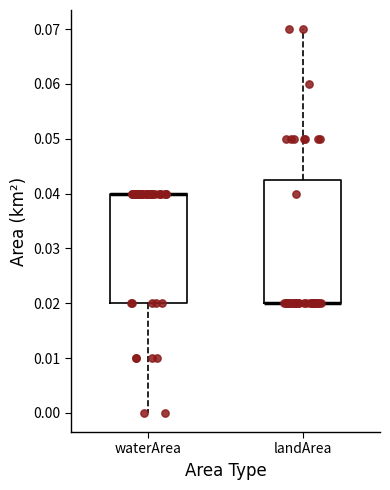

Reading left to right, transcribe this box plot: for each box, give where its median line is, the range the box spans, and where its two whiskers end, as read against the y-axis. The values are not printed on the chart, so give them approximately, as read against the axis.

waterArea: median 0.040 (drawn on the box's upper edge), box 0.020 to 0.040, whiskers 0.000 to 0.040
landArea: median 0.020 (drawn on the box's lower edge), box 0.020 to 0.043, whiskers 0.020 to 0.070